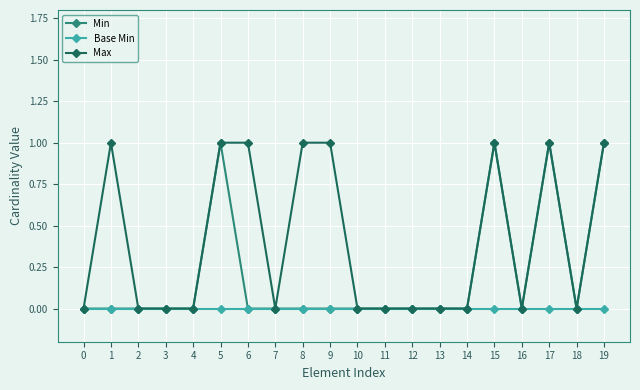

True or false: Min has more than 2 points higher than both neighbors.

True